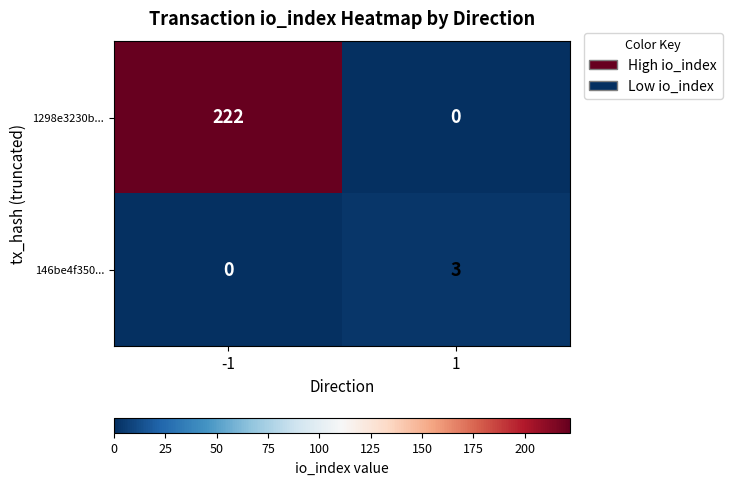

Which series has the widest spread of values?

1298e3230b...